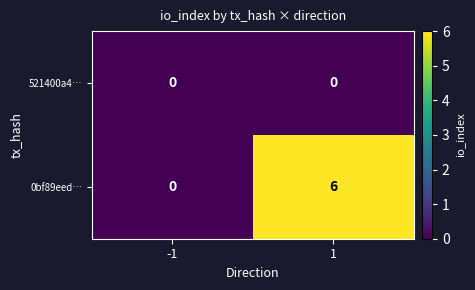

List the labels in order of 0bf89eed… value, smallest first.

-1, 1